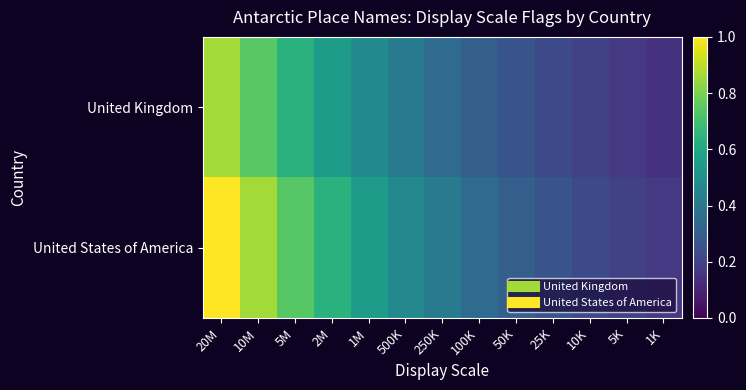

At how many categories does at least one series exceed 0?

13